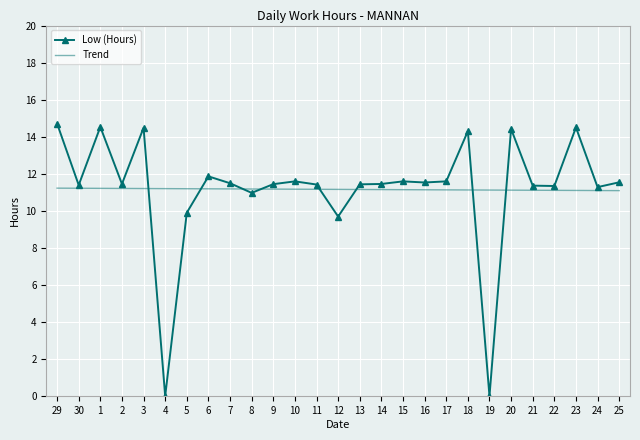

Between 29 and 19, which series saw the biggest shift?

Low (Hours)